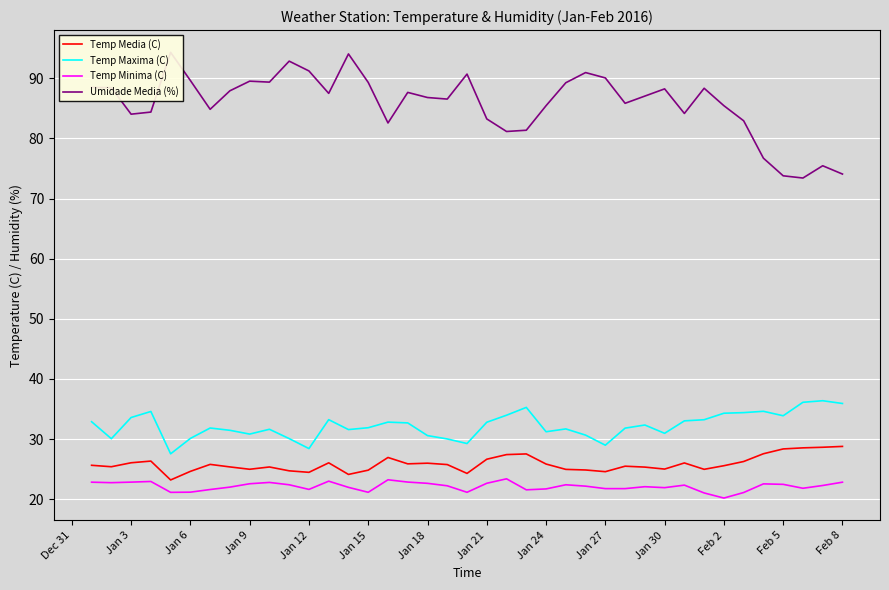

Which series has the largest range (max minus min)?

Umidade Media (%)